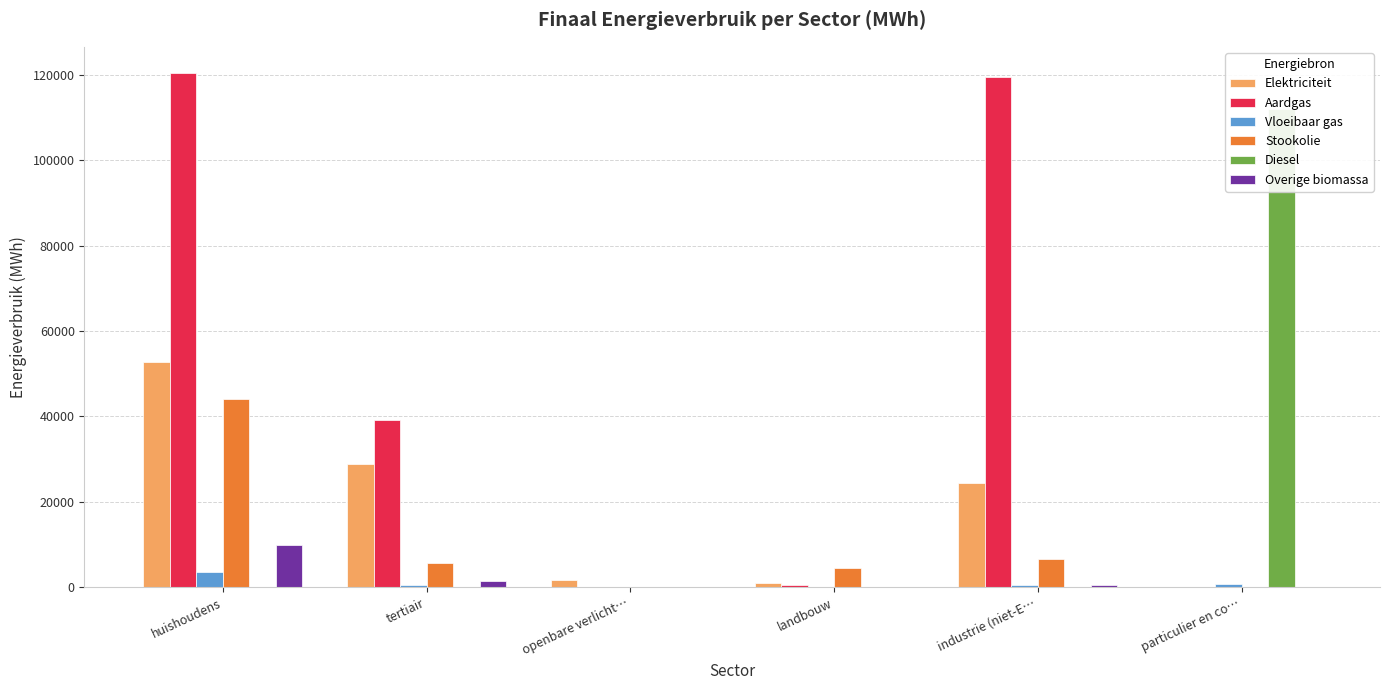

What is the label of the 4th bar from the left?

landbouw